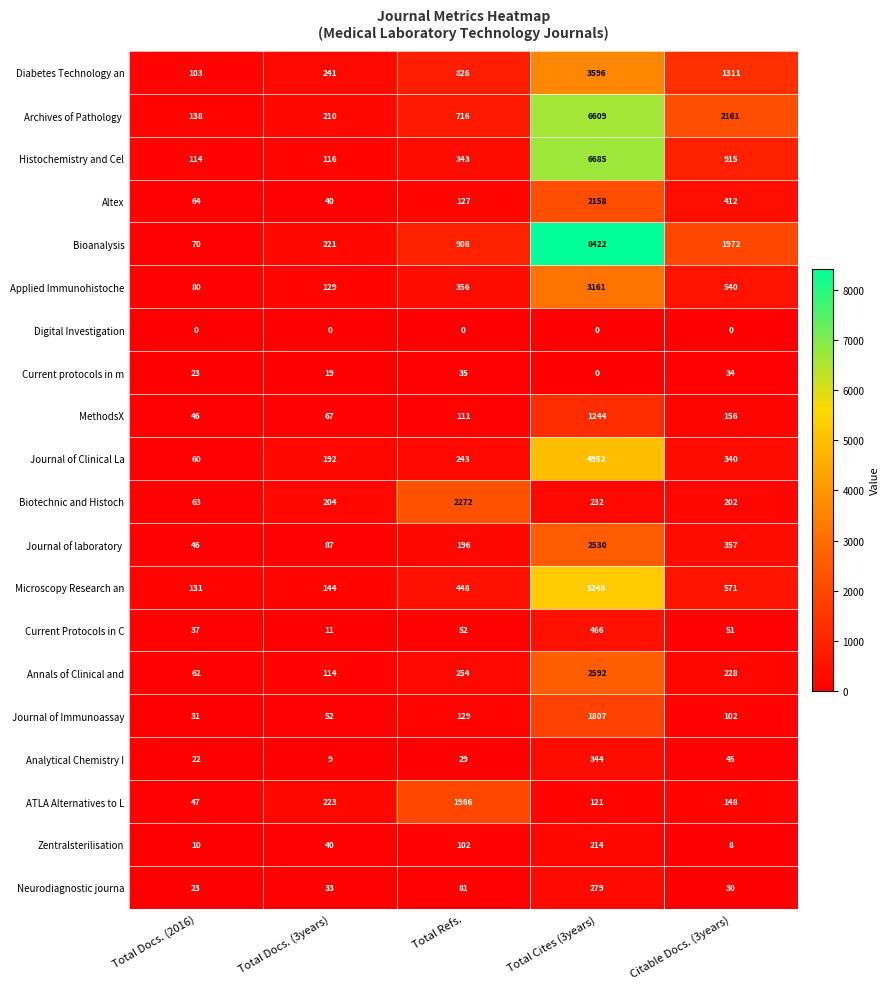

What is the total value across all series at Total Docs. (2016)?

1170